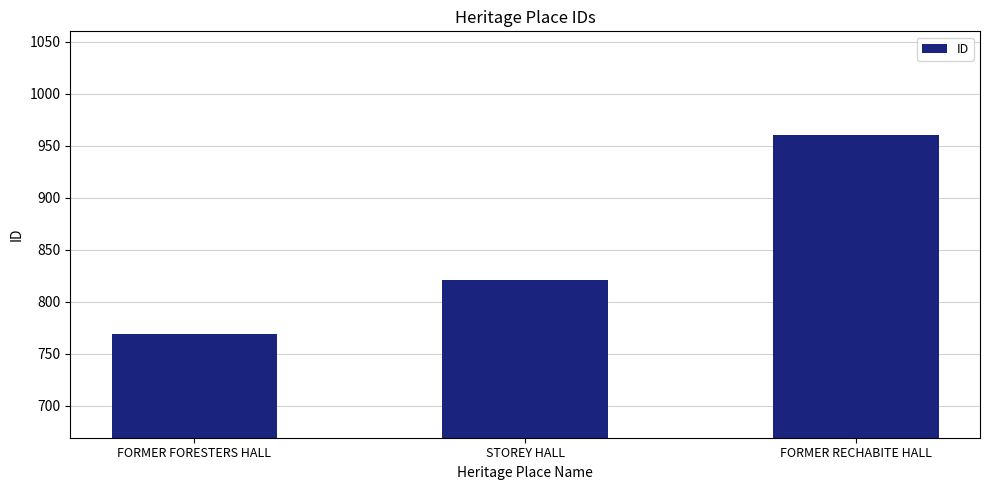

Reading right to left, extract all data points from this chart.

960	821	769